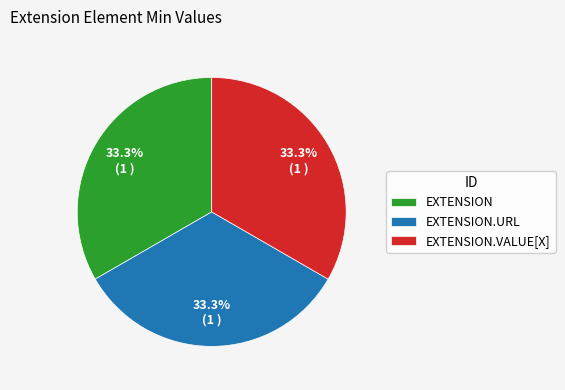

Is there any slice that represents more than half of the pie?

No